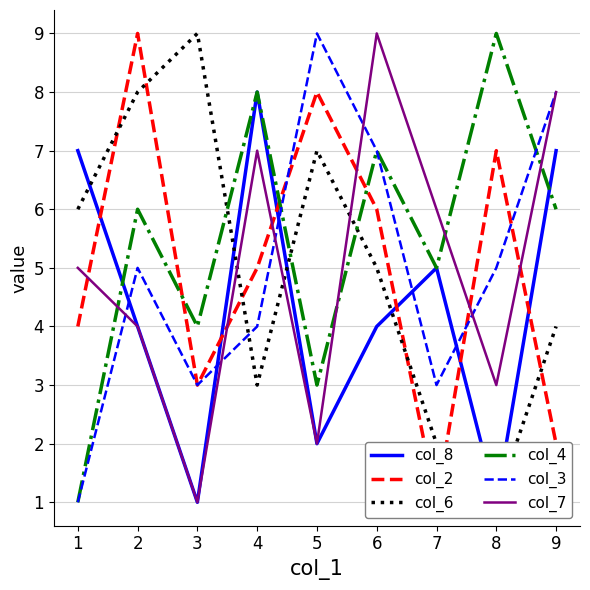

The value of col_4 at 9 is 6. True or false?

True